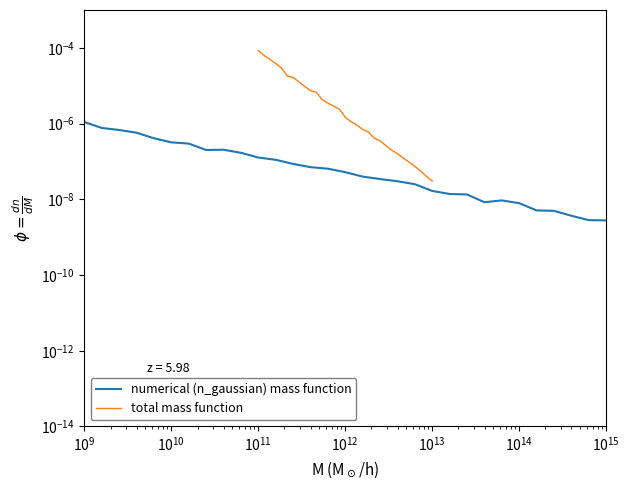

How many distinct data groups are displayed?

2